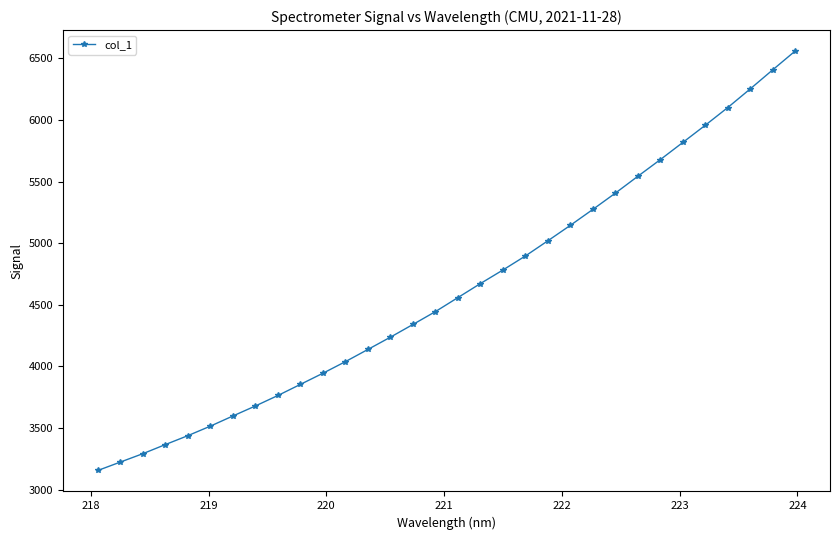

What is the greatest value displayed?

6559.2